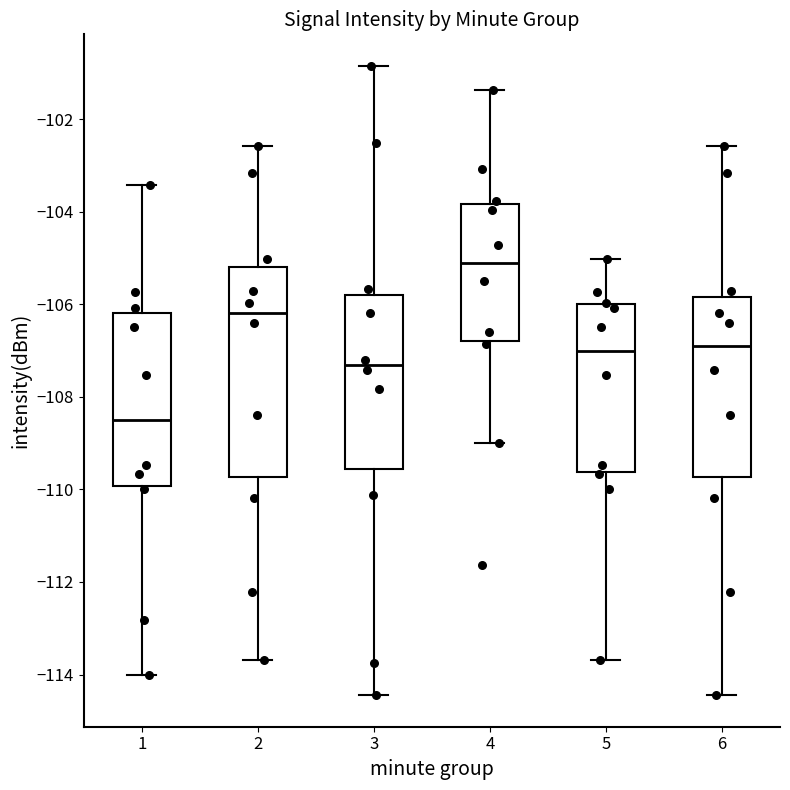

Which box has the highest median line?

4